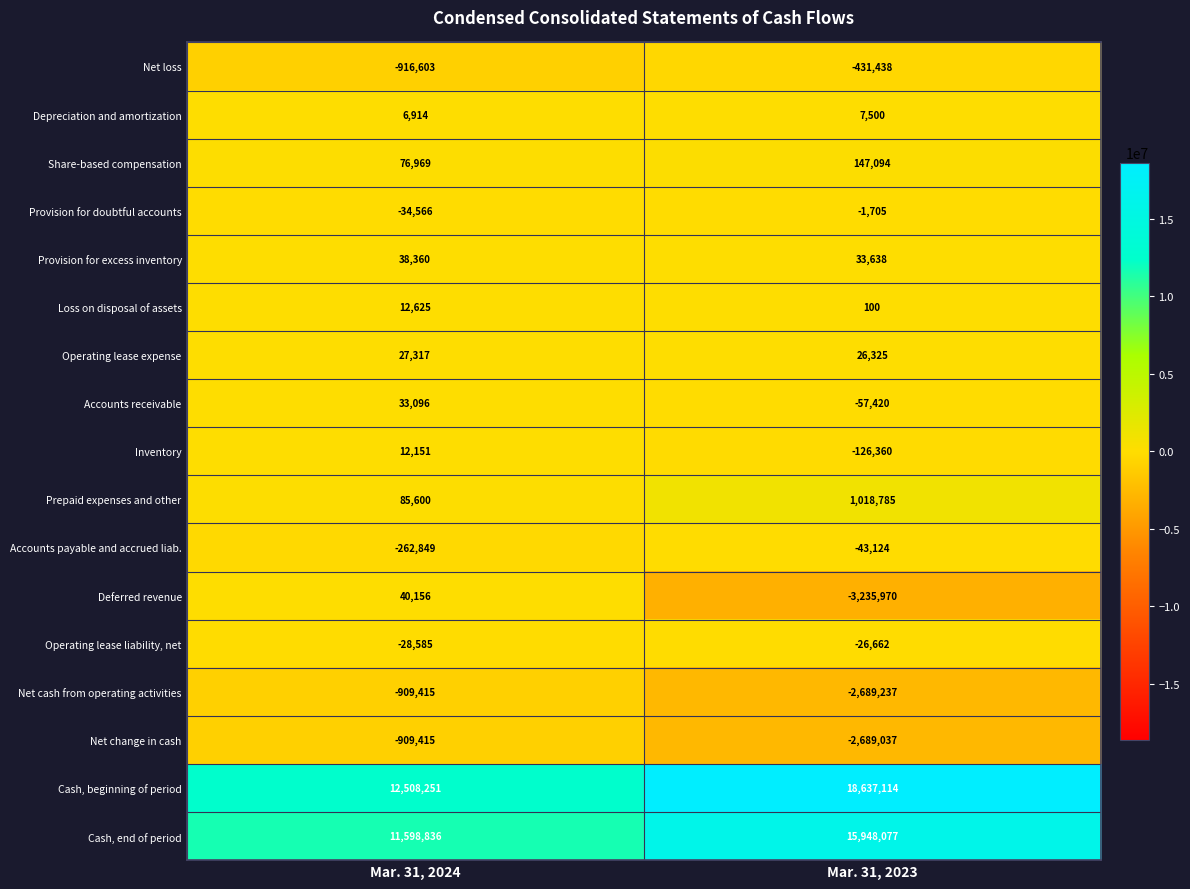

How many series are shown in this chart?

17